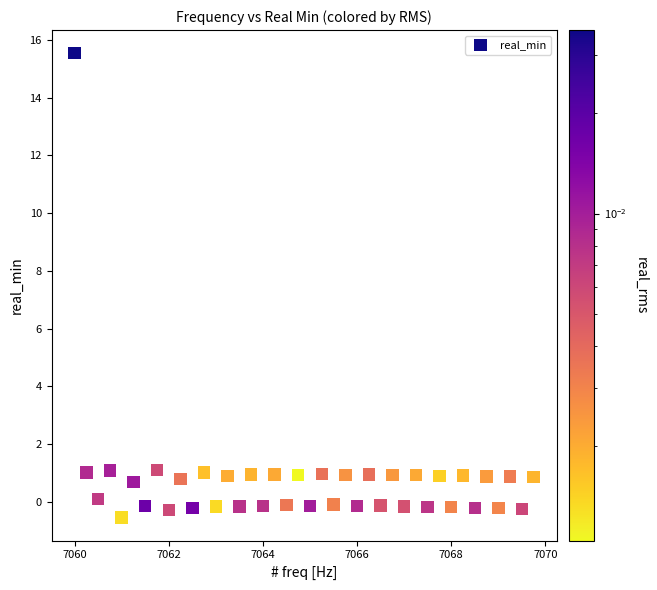

What is the range of X values (max minus min)?

9.8